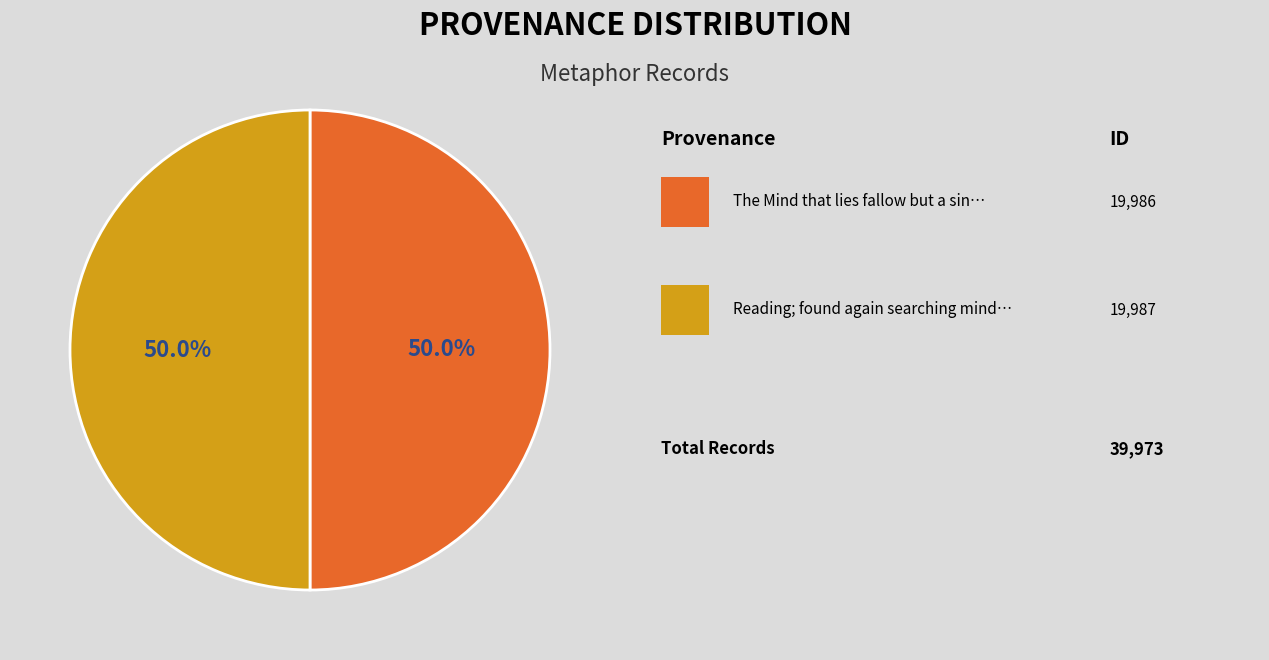

Which category accounts for the majority?

Reading; found again searching mind i